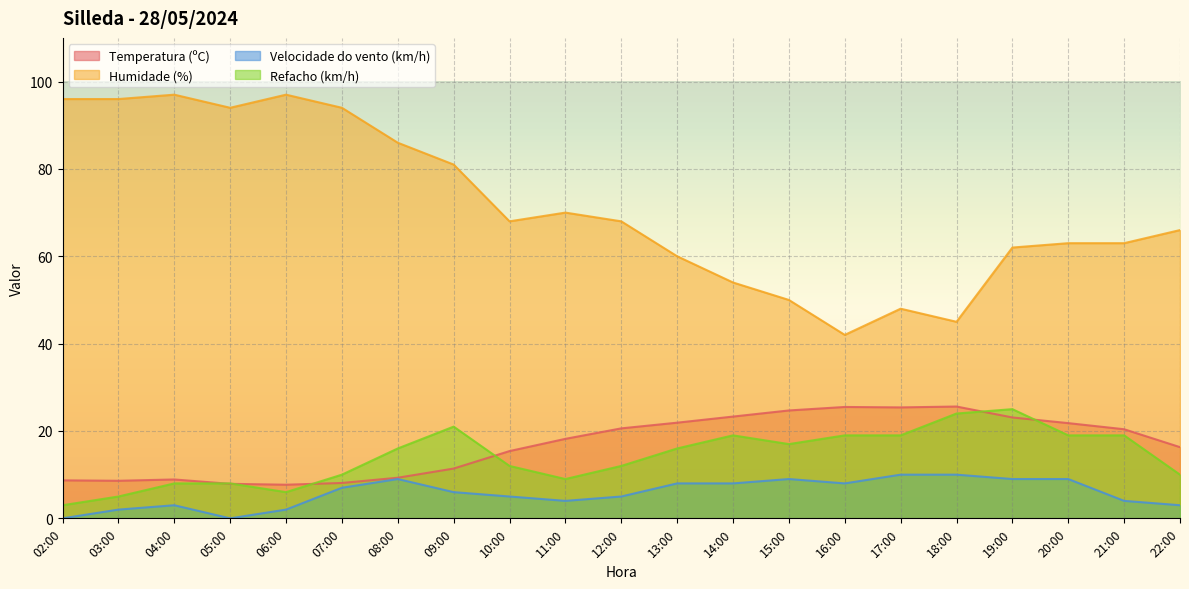

Rank the series at 15:00 from lowest to highest value.

Velocidade do vento (km/h), Refacho (km/h), Temperatura (ºC), Humidade (%)